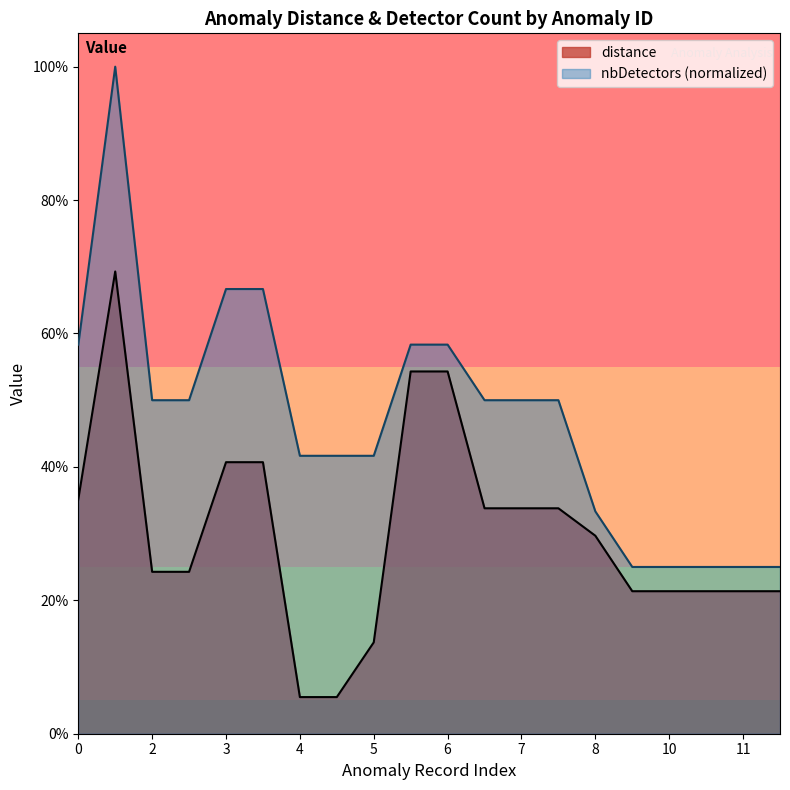

What are all the series names shown in the legend?

distance, nbDetectors (normalized)